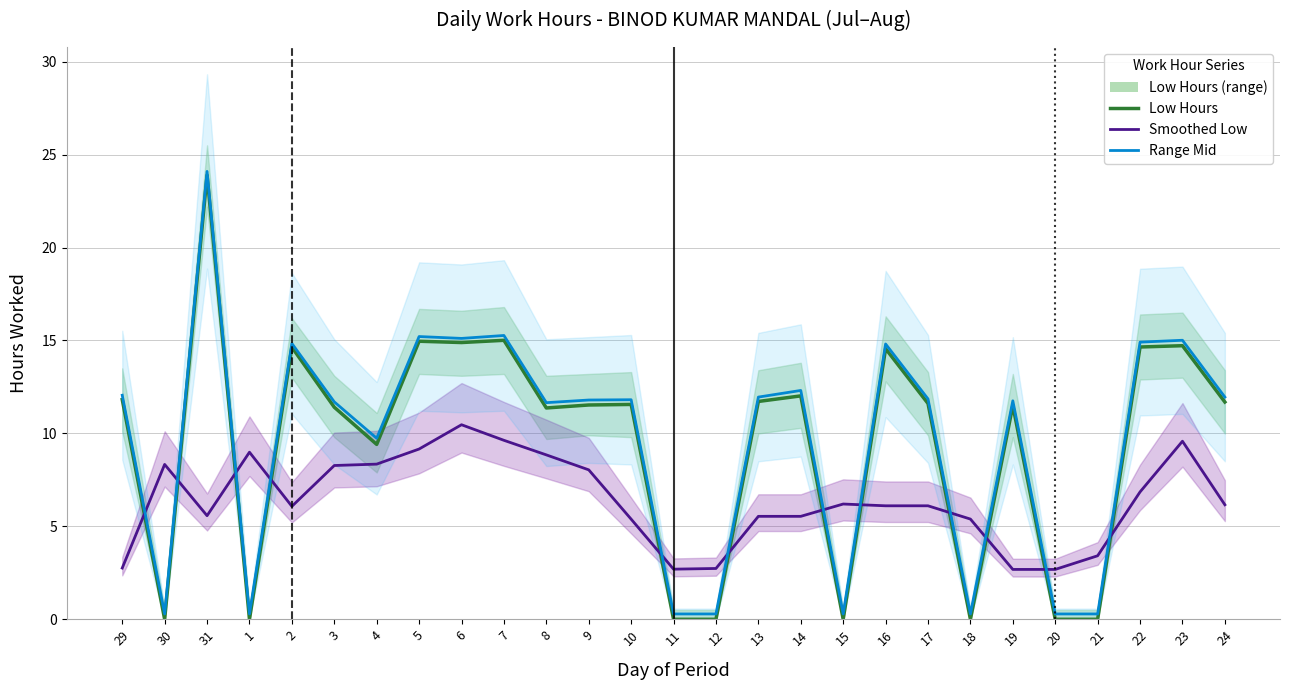

What is the greatest value displayed?

24.1